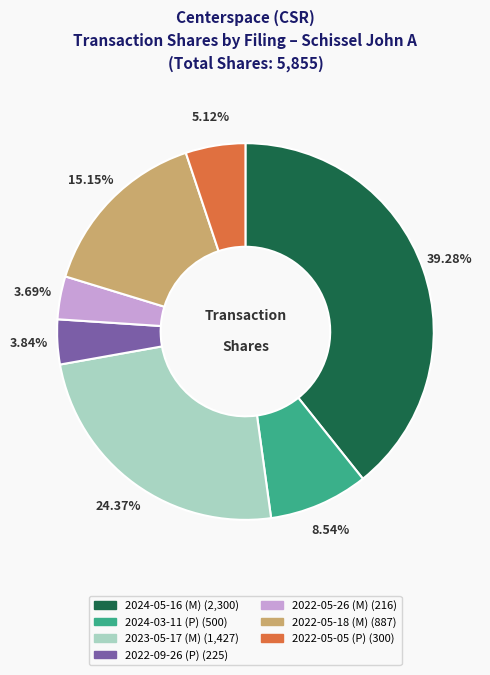

Is there any slice that represents more than half of the pie?

No